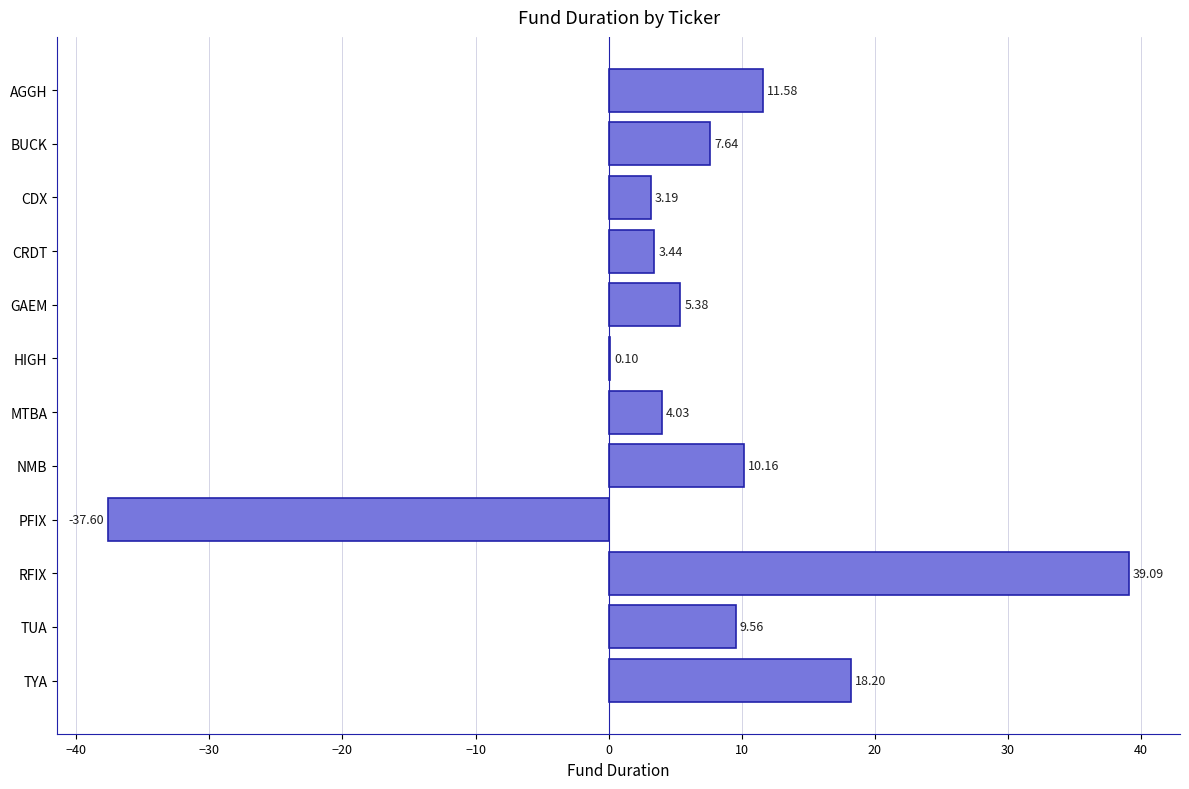

What is the change in value from GAEM to NMB?

+4.8